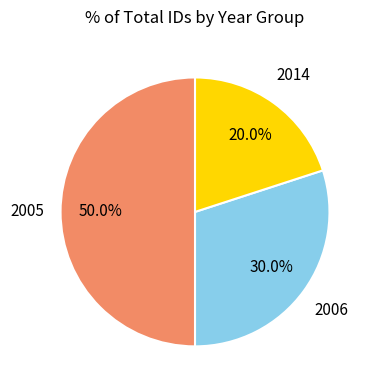

What percentage do 2006 and 2005 together represent?

80.0%